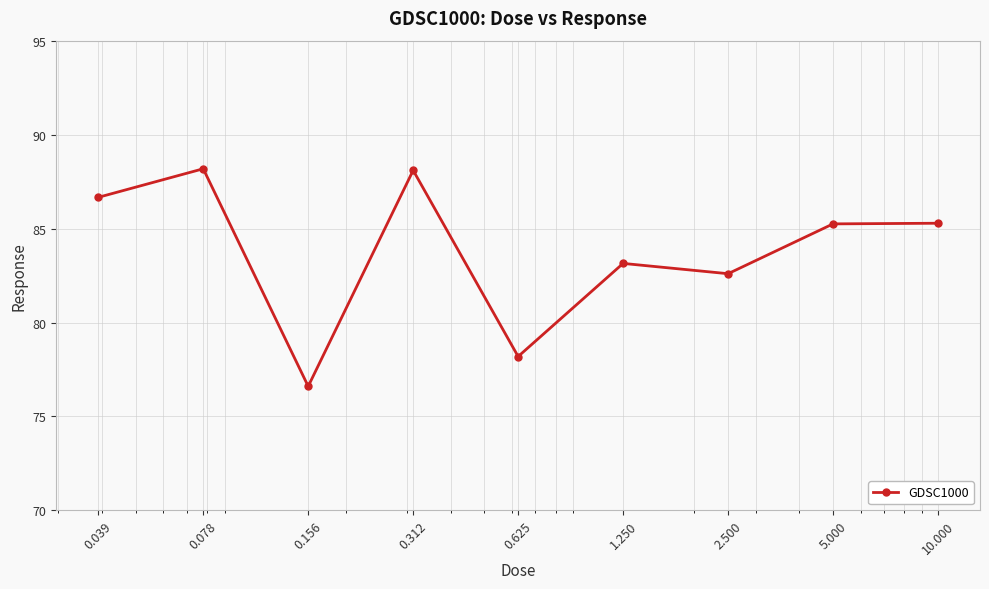

What is the value of the 5th point from the left?

78.2